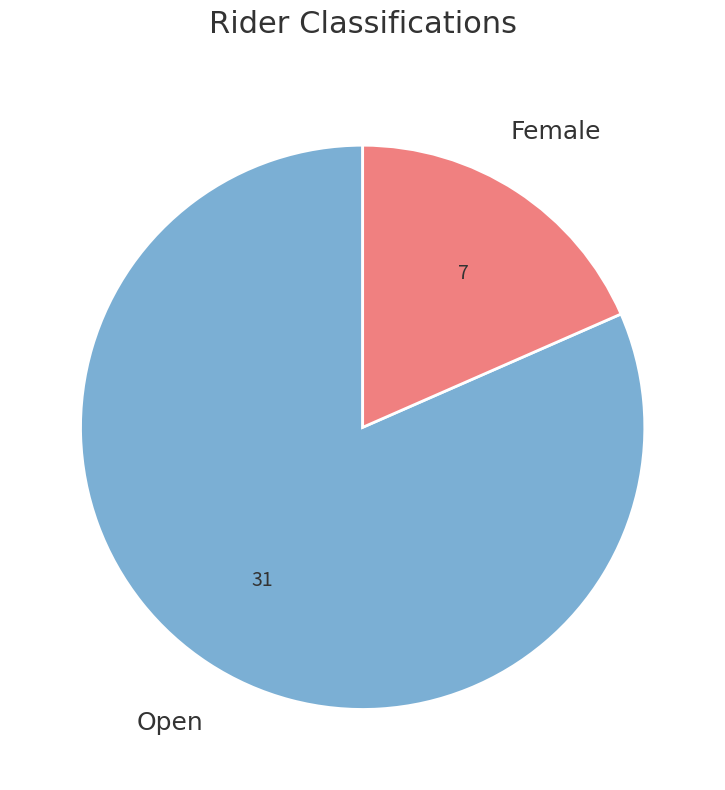

What is the majority slice?

Open